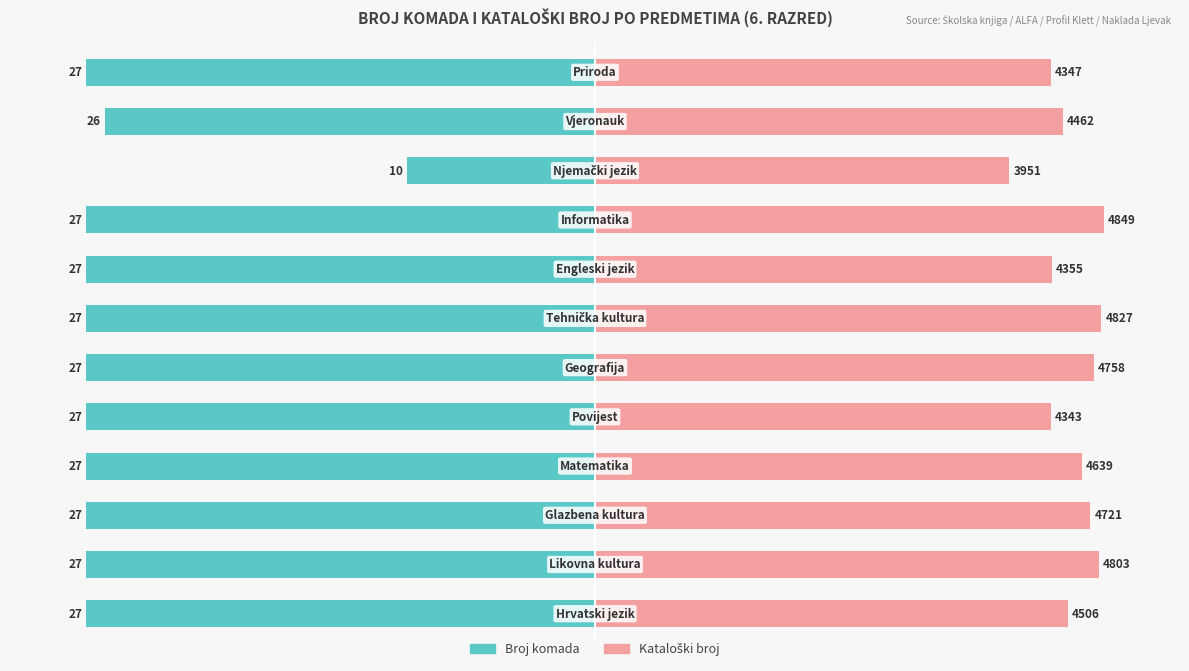

What are all the series names shown in the legend?

Broj komada, Kataloški broj